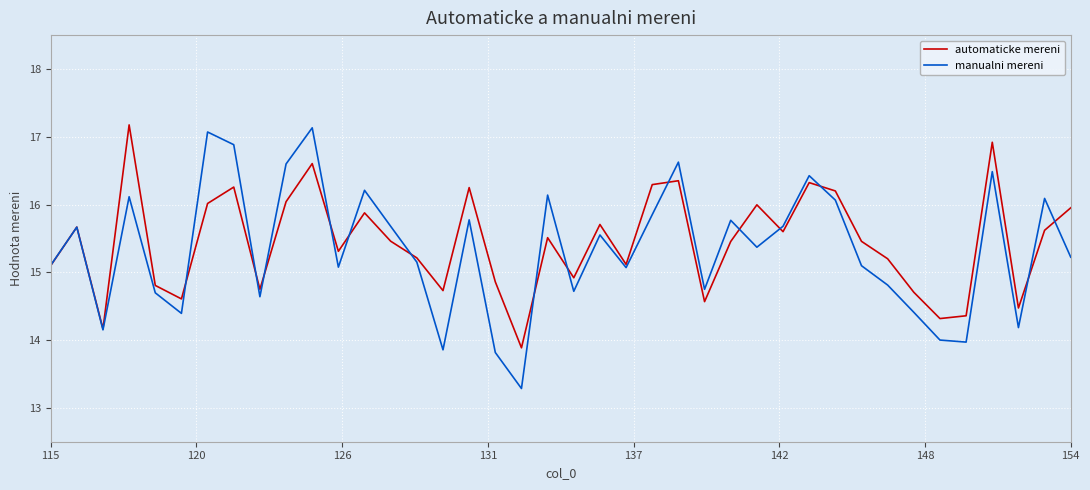

Rank the series by their average value, from lowest to highest.

manualni mereni, automaticke mereni